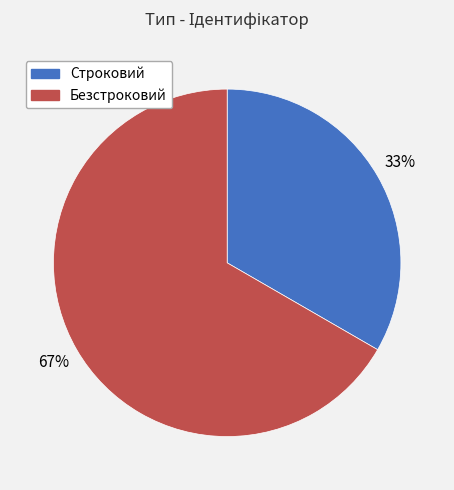

Do Безстроковий and Строковий together represent more than half of the pie?

Yes